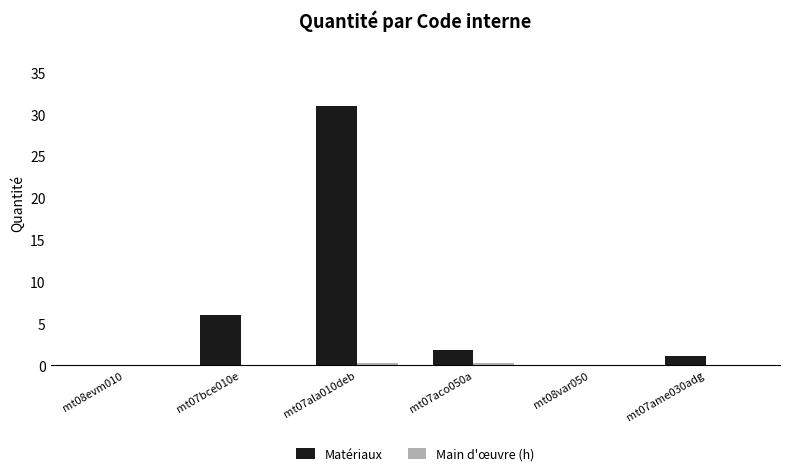

At which category is the sum across all series the highest?

mt07ala010deb